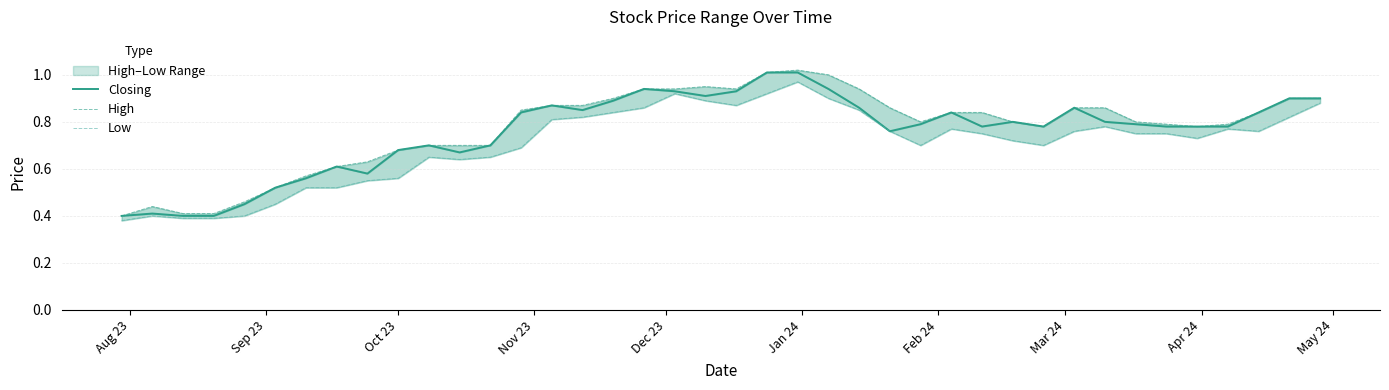

What is the sum of all Low values?

28.2